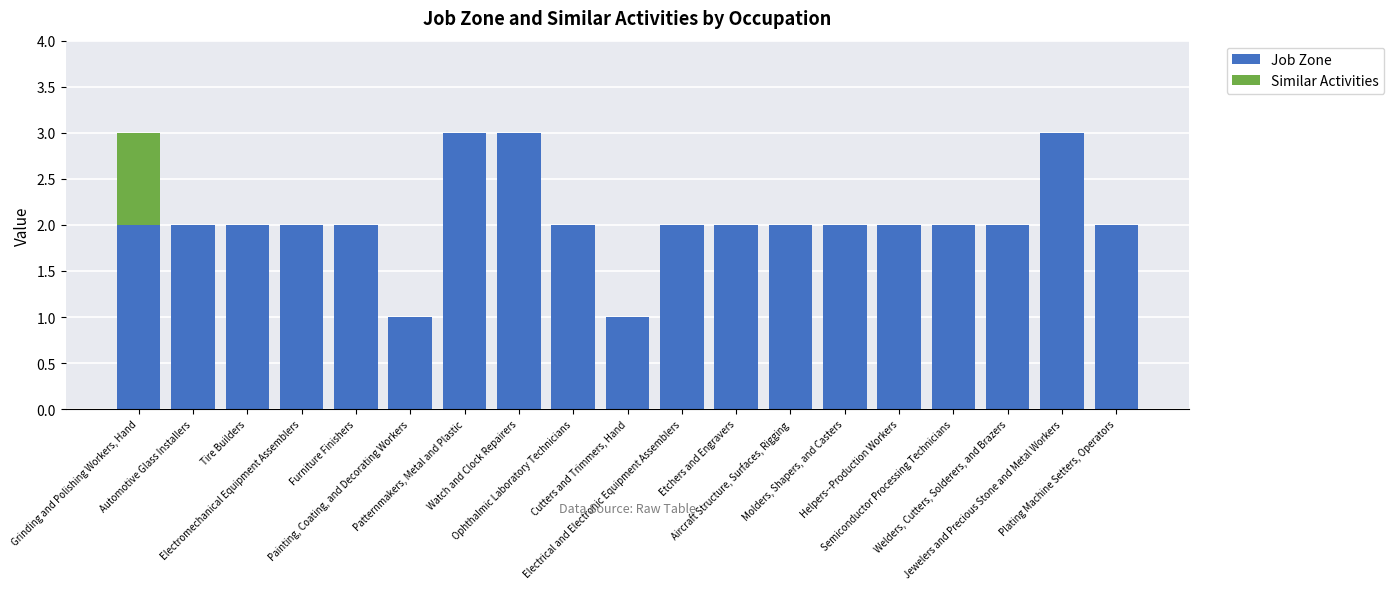

What is the highest value of the Job Zone series?

3